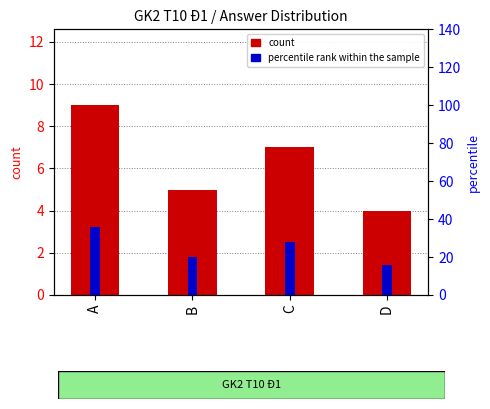

How many data points does each series have?

4